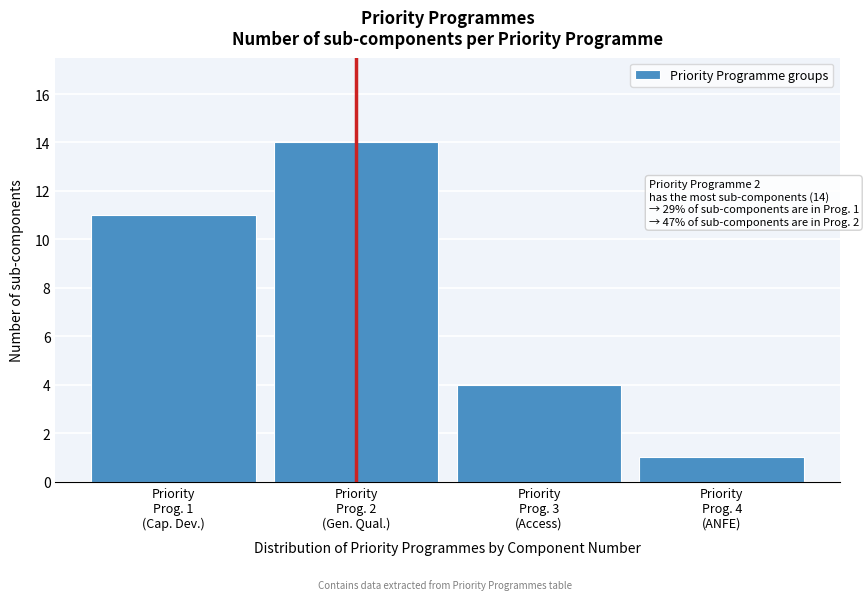

Reading right to left, what are all the values shown in this chart?

1	4	14	11